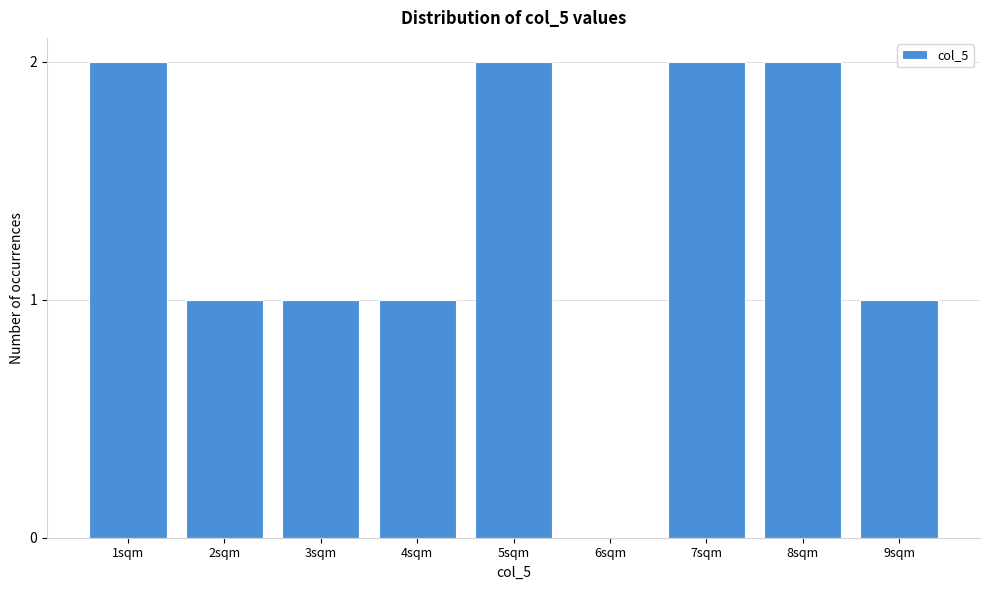

Reading right to left, list all the values displayed in this chart.

9sqm=1	8sqm=2	7sqm=2	6sqm=0	5sqm=2	4sqm=1	3sqm=1	2sqm=1	1sqm=2